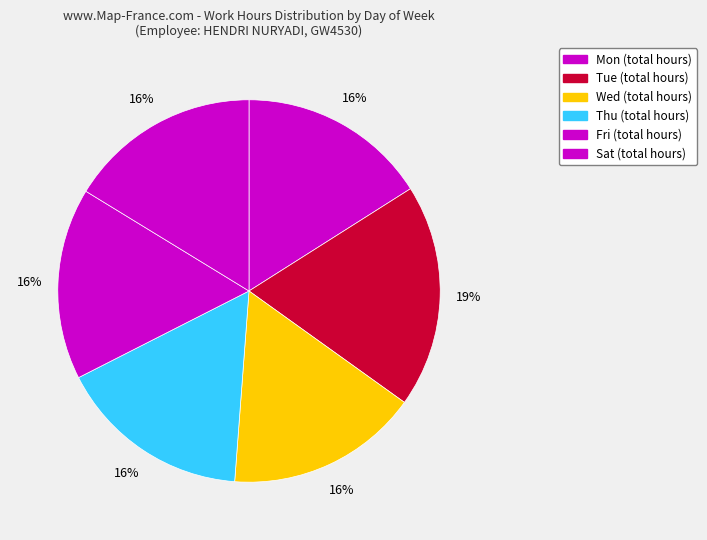

Count the number of slices in the pie.

6